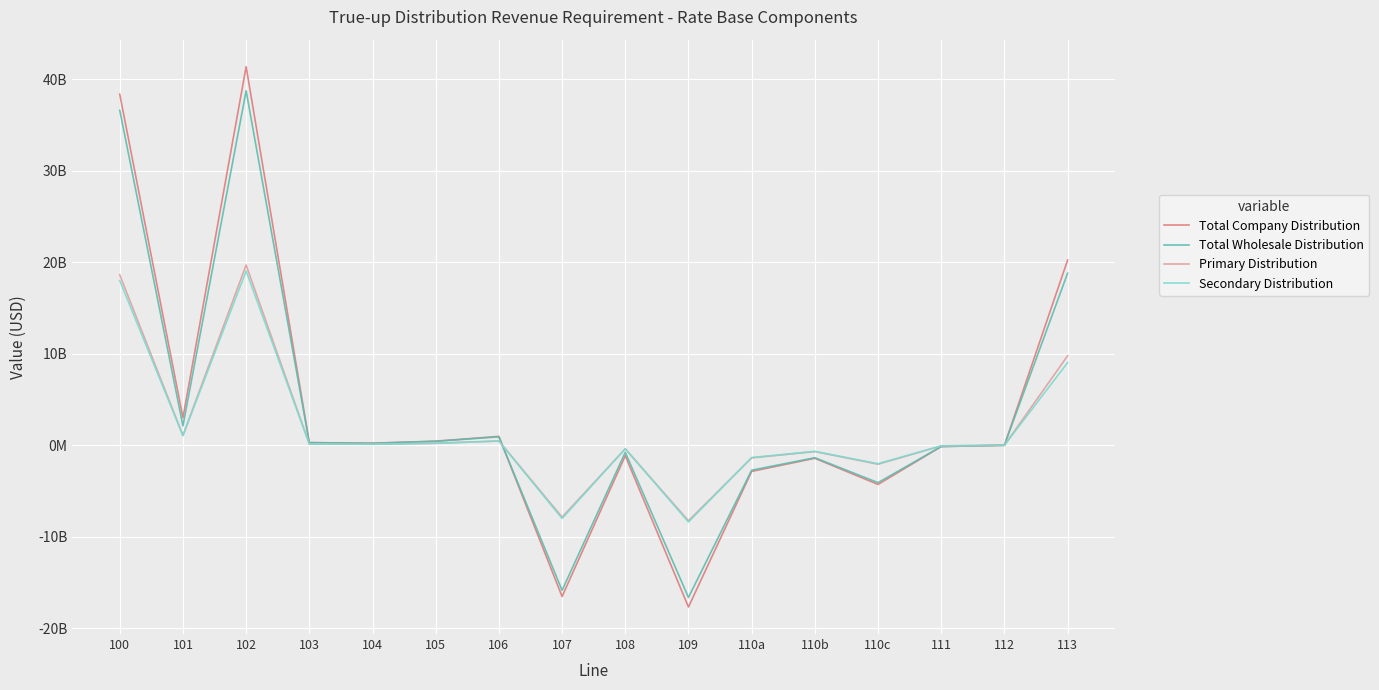

Read the Total Company Distribution value at 110c.

-4282863393.9